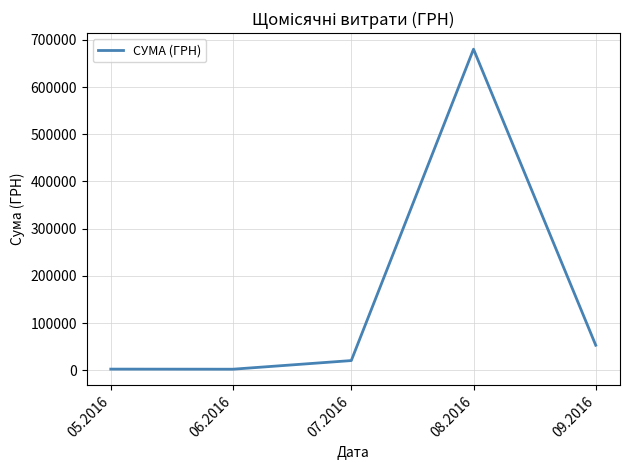

True or false: the data shows 53162.6 at 09.2016.

True